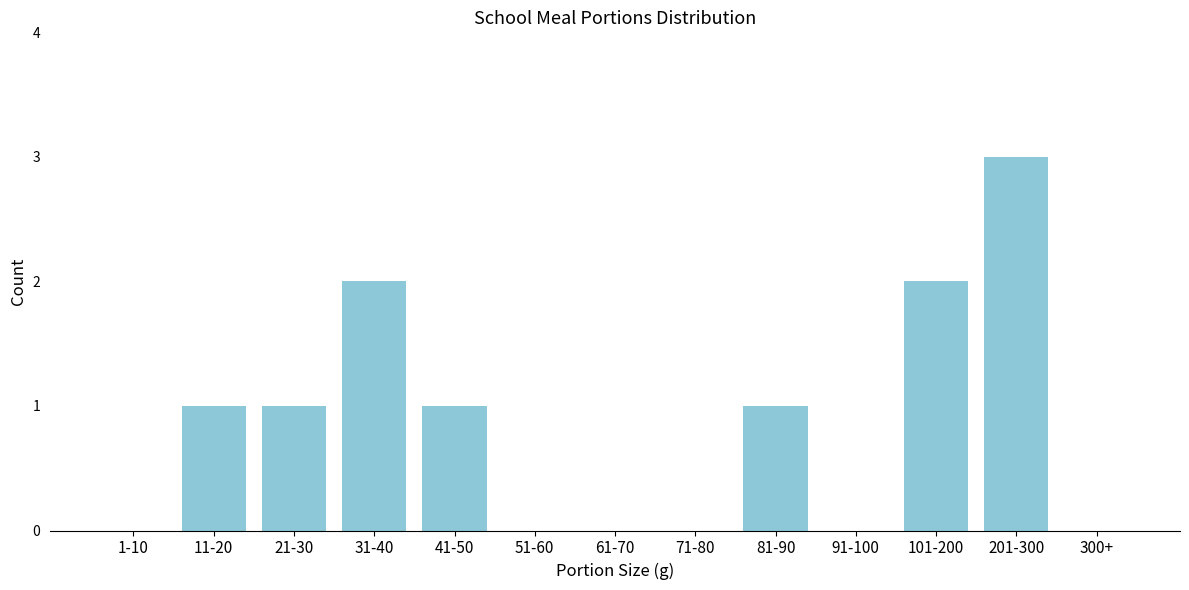

Reading right to left, what are all the values shown in this chart?

300+=0	201-300=3	101-200=2	91-100=0	81-90=1	71-80=0	61-70=0	51-60=0	41-50=1	31-40=2	21-30=1	11-20=1	1-10=0